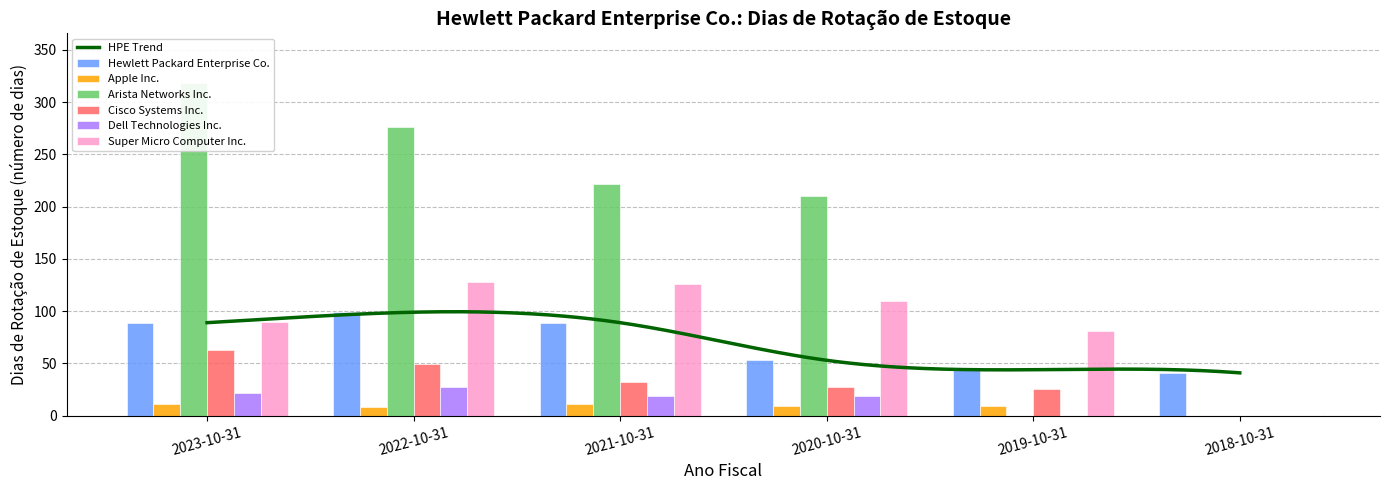

At which label is Dell Technologies Inc. closest to 13?

2021-10-31